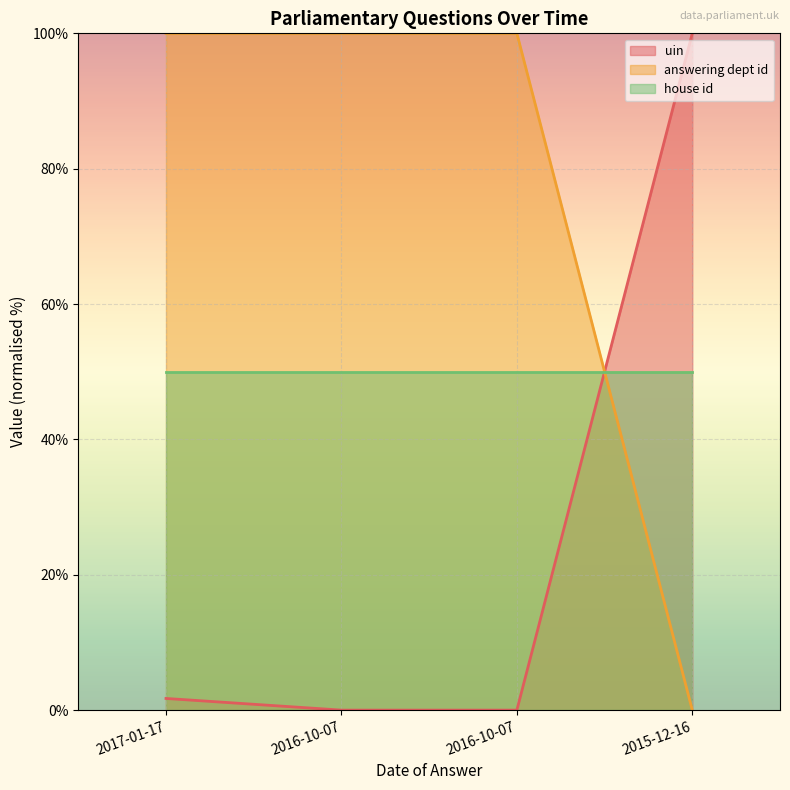

What are all the series names shown in the legend?

uin, answering dept id, house id